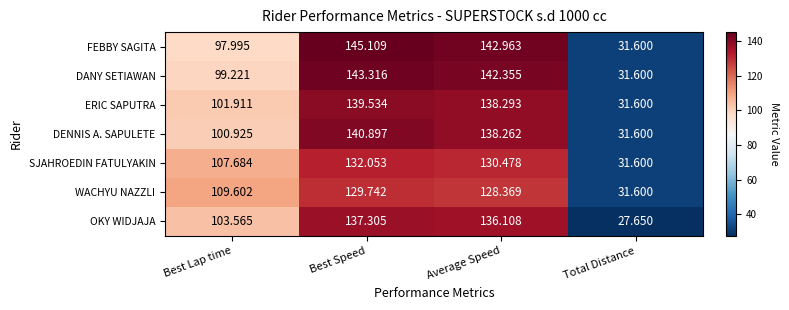

List the series in order of their peak value, highest first.

FEBBY SAGITA, DANY SETIAWAN, DENNIS A. SAPULETE, ERIC SAPUTRA, OKY WIDJAJA, SJAHROEDIN FATULYAKIN, WACHYU NAZZLI